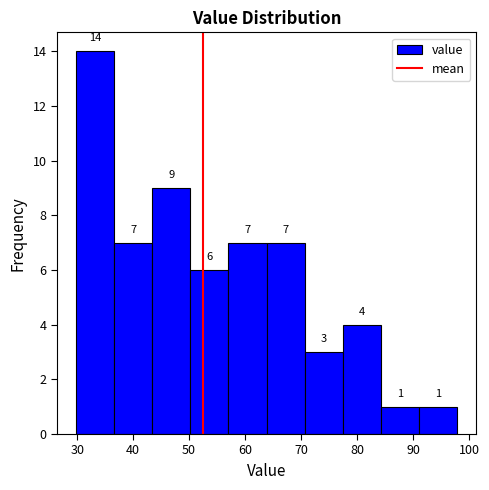

Reading left to right, list every bar in this chart as the range it spans on the x-axis followed by its height. The bar edges are not printed on the chart, so give them approximately, as read against the axis.

30 to 37: 14
37 to 43: 7
43 to 50: 9
50 to 57: 6
57 to 64: 7
64 to 71: 7
71 to 77: 3
77 to 84: 4
84 to 91: 1
91 to 98: 1